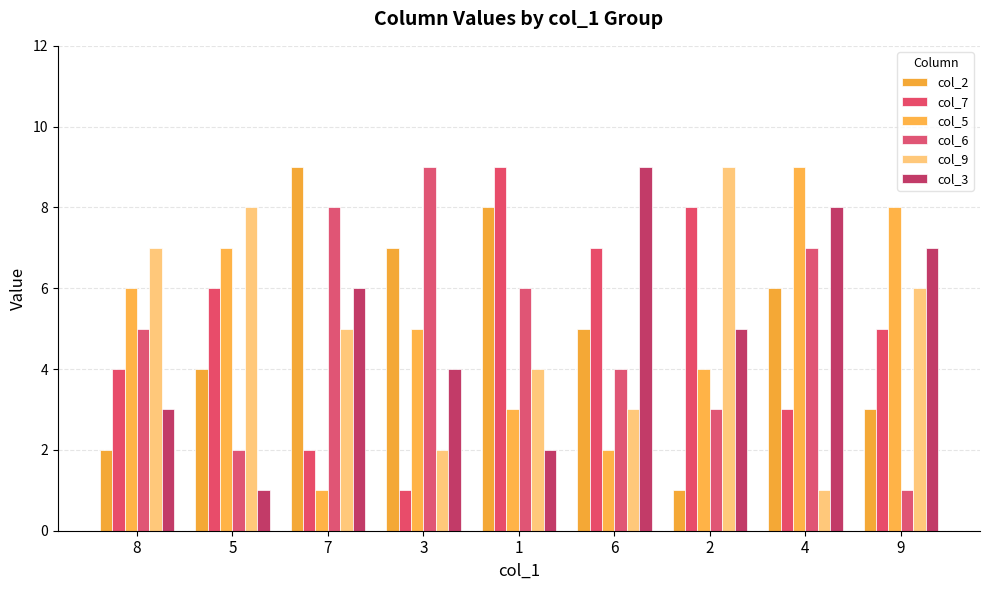

What is the total value across all series at 1?

32